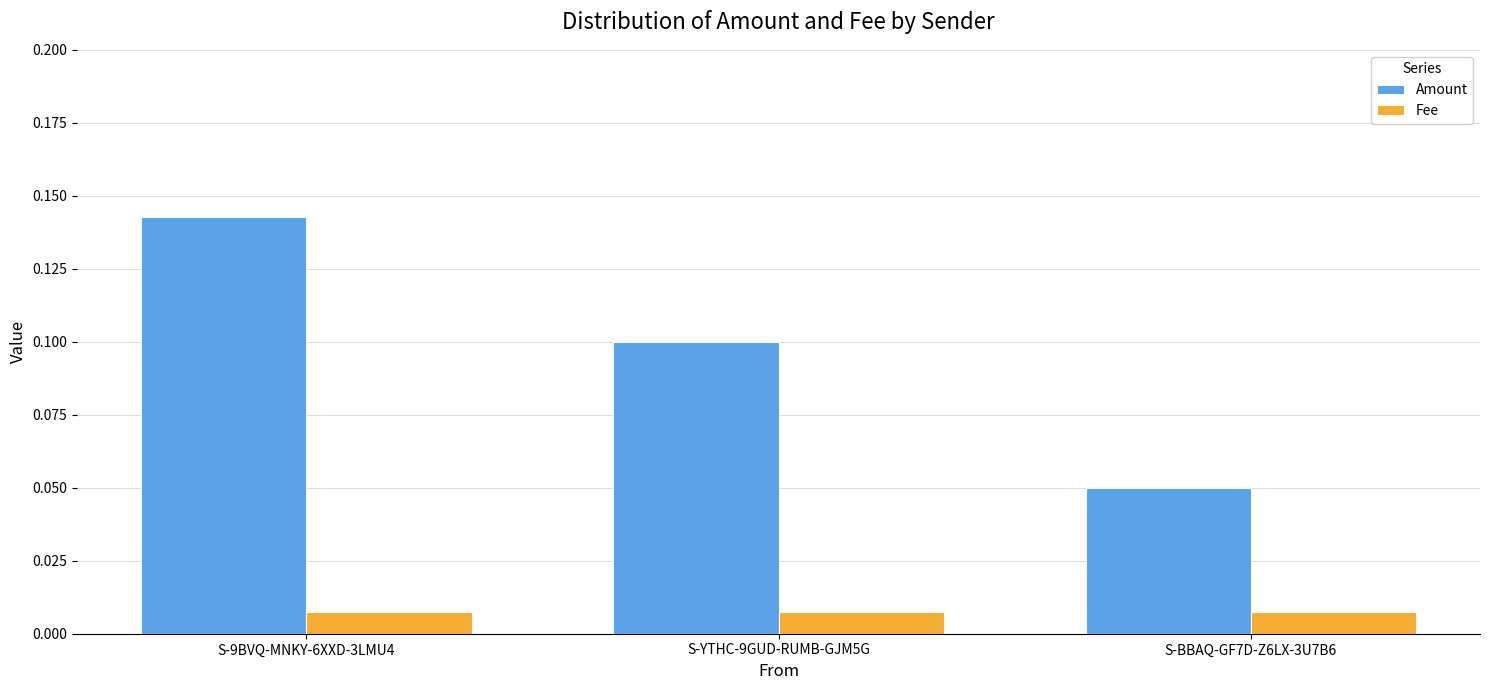

Rank the series by their maximum value, from lowest to highest.

Fee, Amount